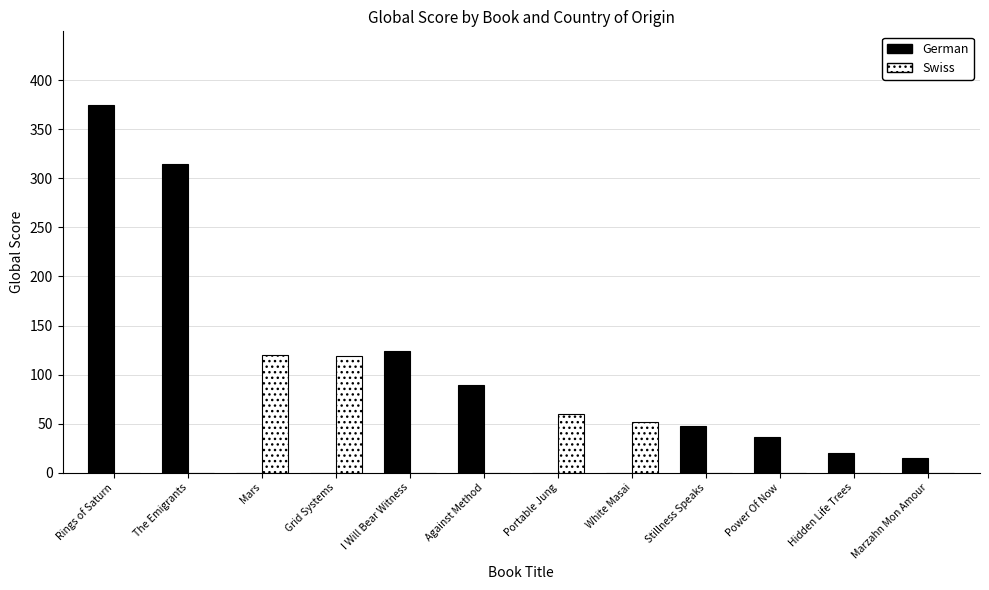

Which series has the largest total across all categories?

German